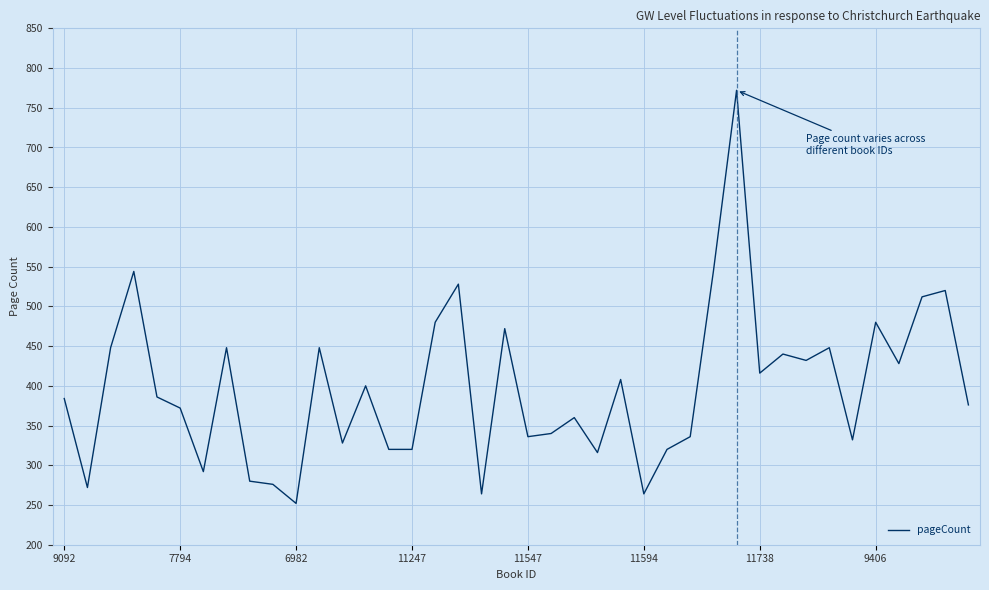

True or false: the data has more than 1 interior local peaks.

True